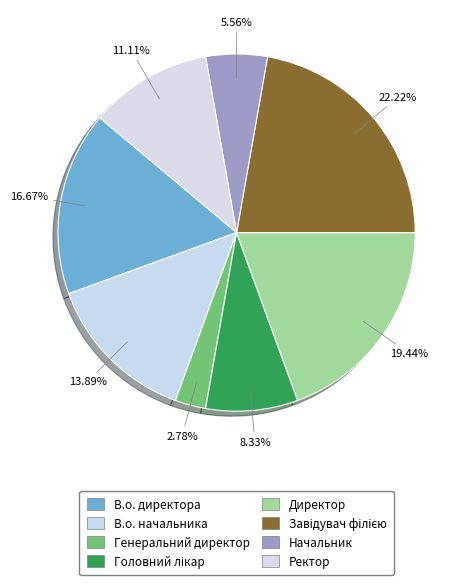

What is the ratio of the value at В.о. директора to the value at Начальник?

3.0